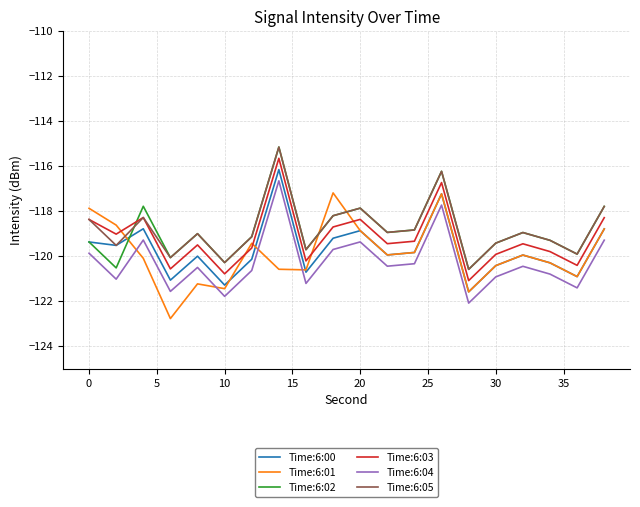

What are all the series names shown in the legend?

Time:6:00, Time:6:01, Time:6:02, Time:6:03, Time:6:04, Time:6:05